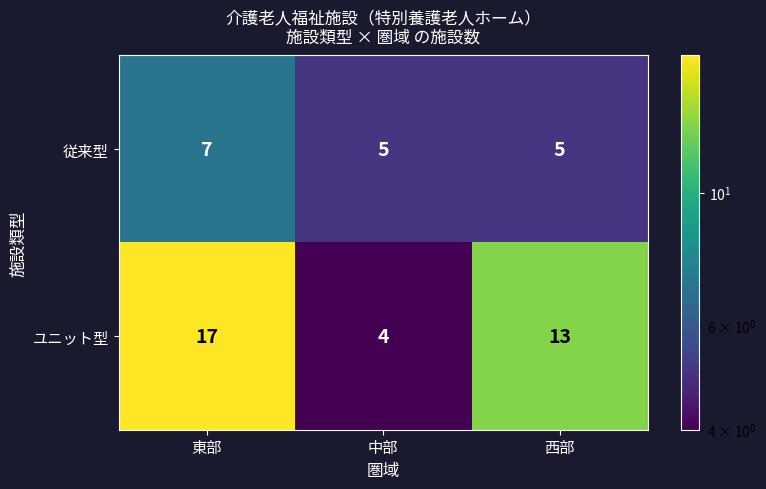

Is it true that 従来型 equals 5 at 西部?

True